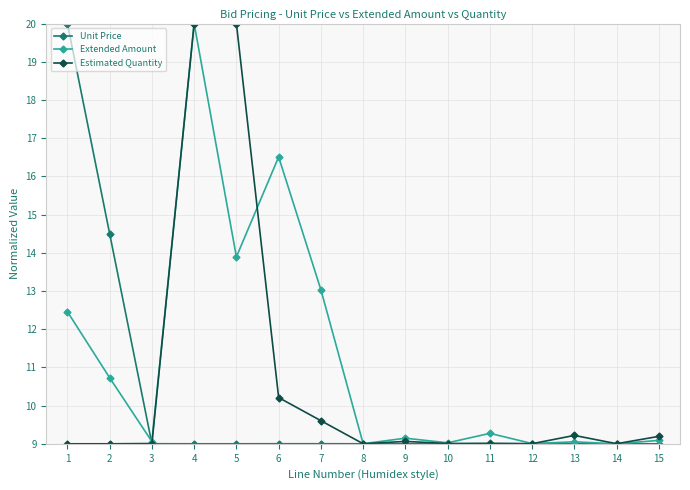

Rank the series by their average value, from highest to lowest.

Extended Amount, Estimated Quantity, Unit Price